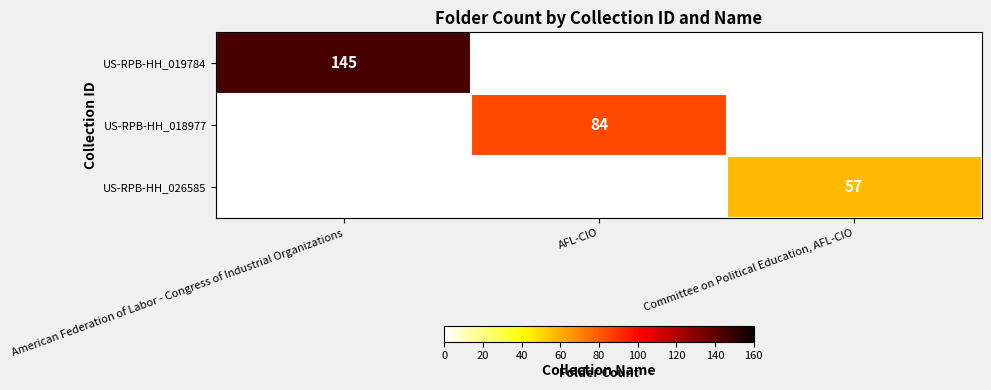

True or false: US-RPB-HH_018977 has a value of 84 at AFL-CIO.

True